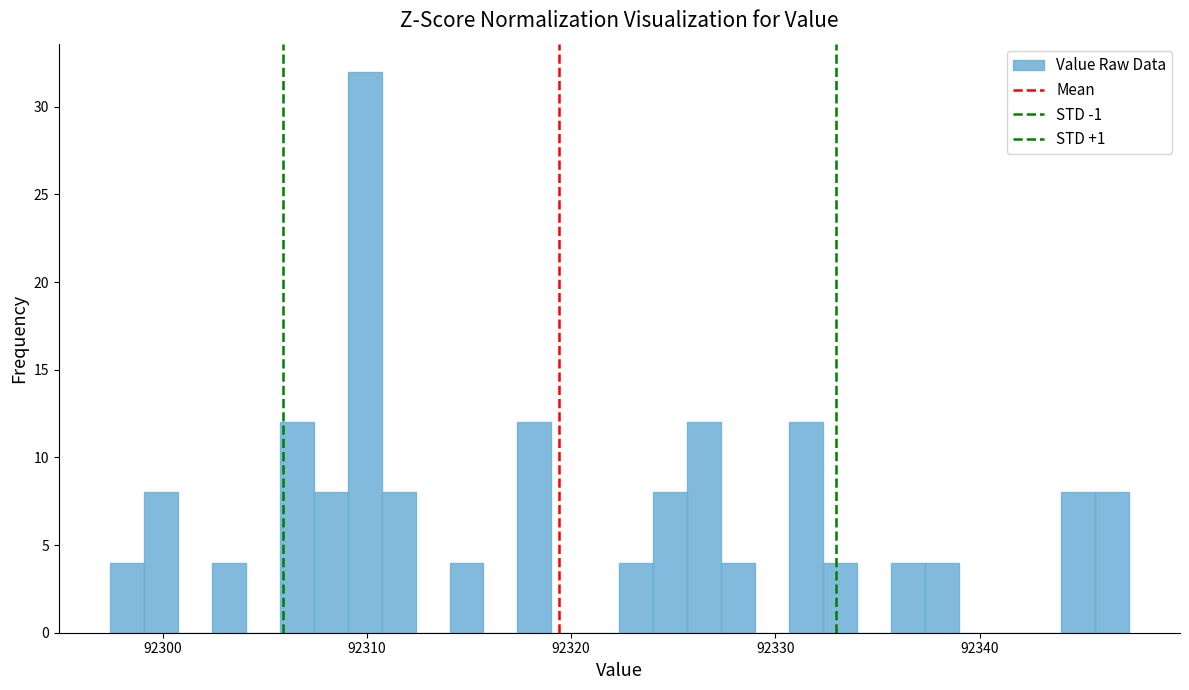

Around what value on the x-axis is the tallest bar? Give the approximate position of its centre, as read against the axis.

92310